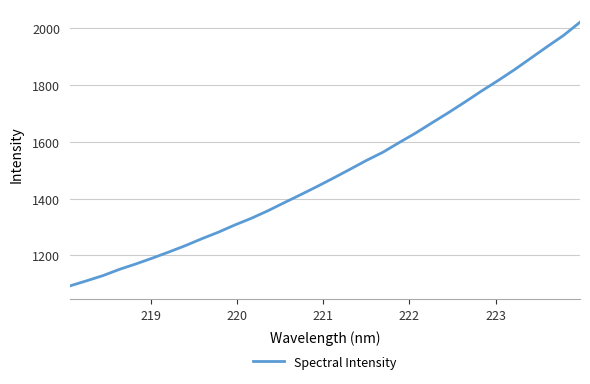

What is the minimum value shown in the chart?

1092.1